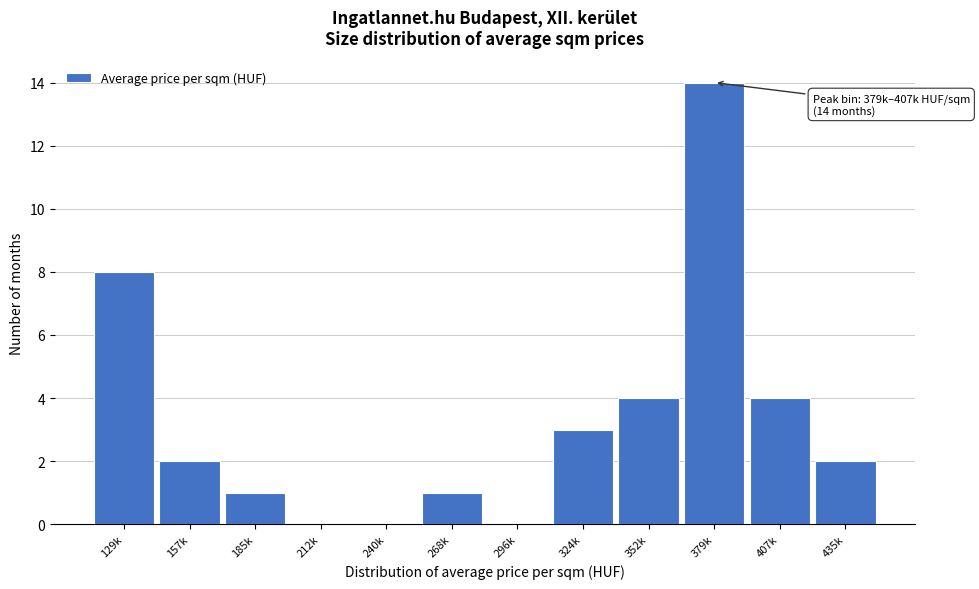

Reading left to right, extract all data points from this chart.

129k=8	157k=2	185k=1	212k=0	240k=0	268k=1	296k=0	324k=3	352k=4	379k=14	407k=4	435k=2